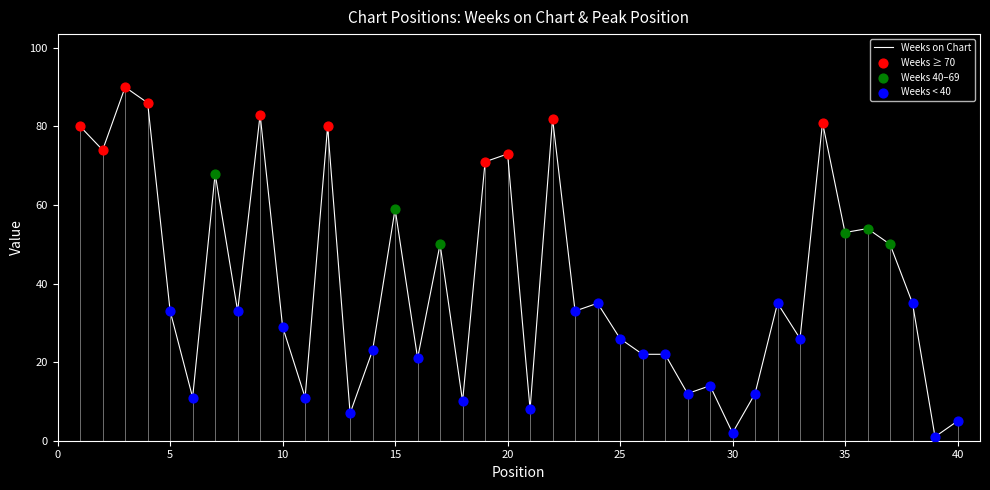

Which has a higher value, 1 or 9?

9